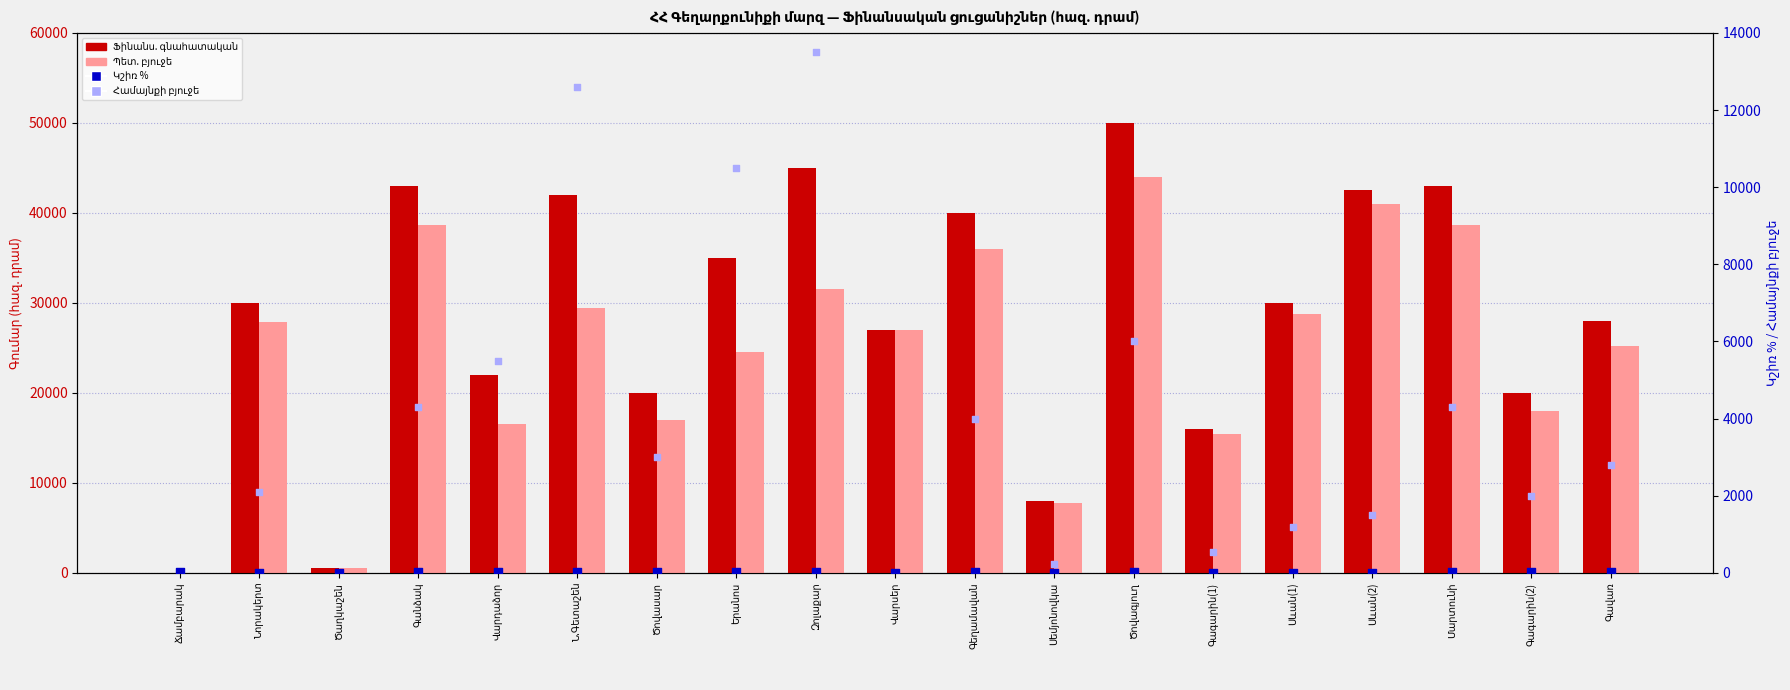

What are all the series names shown in the legend?

Ֆինանս. գնահատական, Պետ. բյուջե, Կշիռ %, Համայնքի բյուջե (հ.դ.)